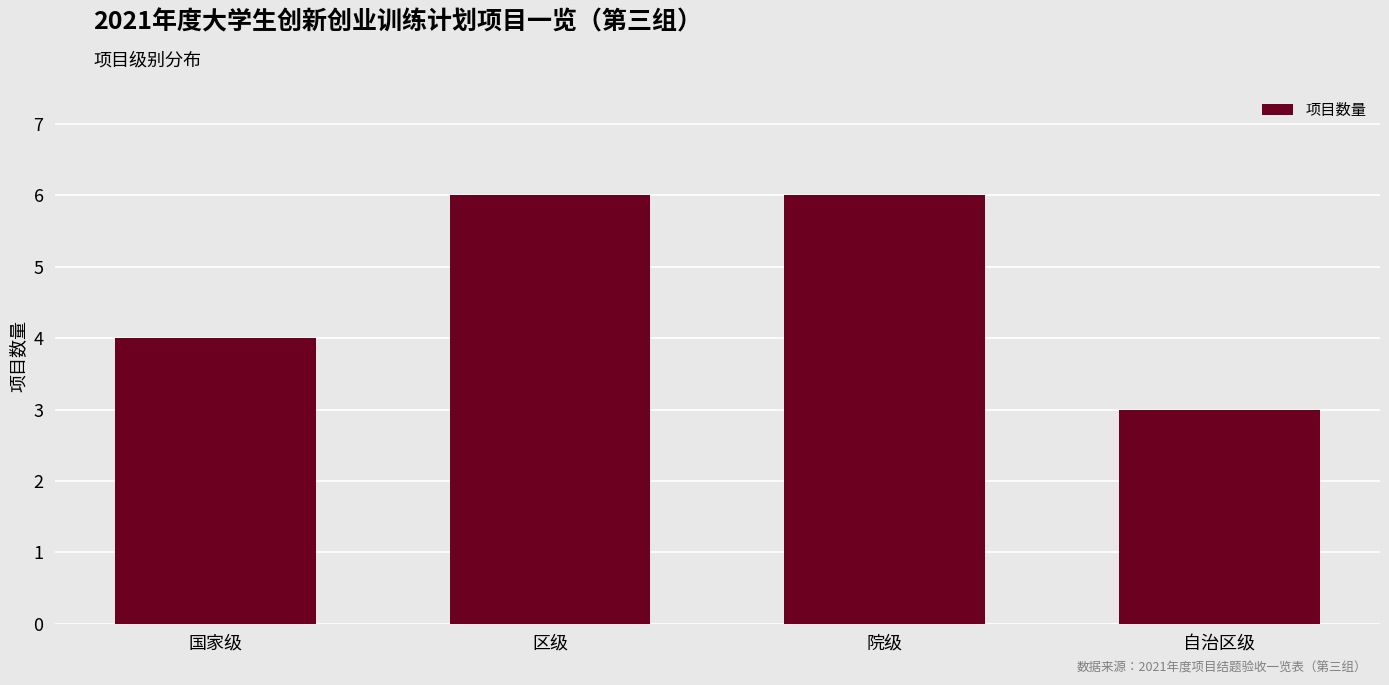

Between 国家级 and 院级, which is larger?

院级